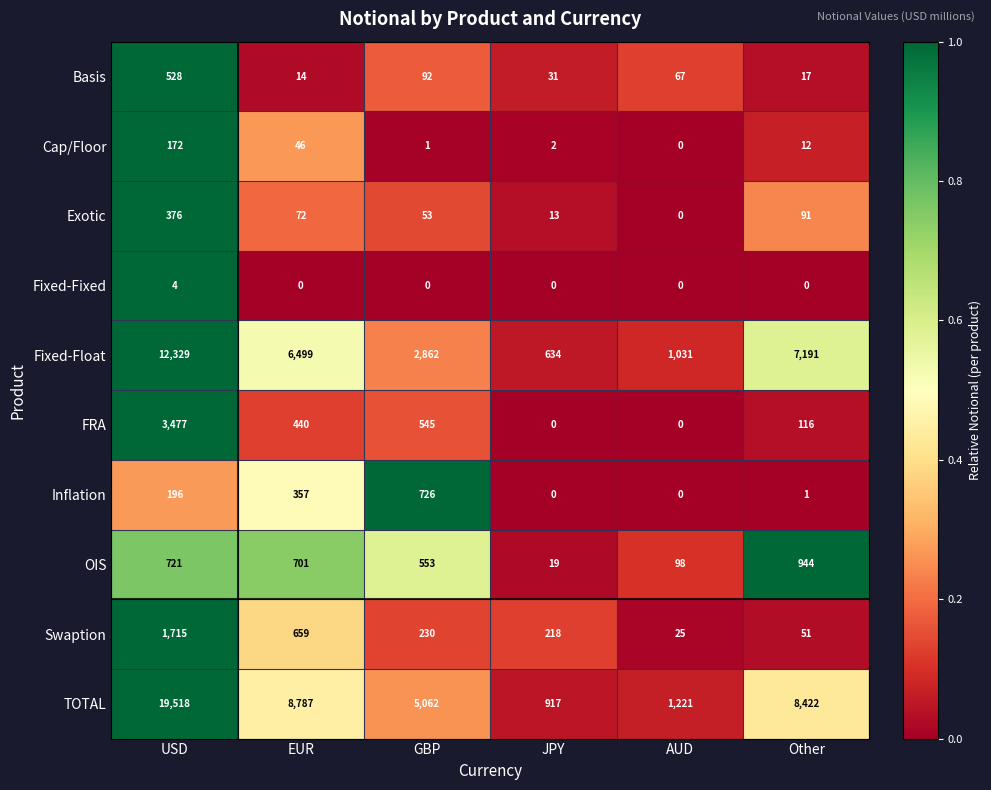

What is the difference between the second highest and second lowest values in the OIS series?

623